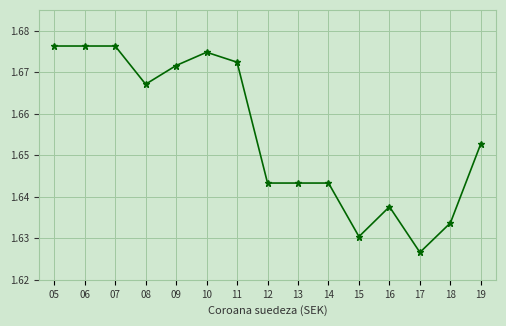

Count the values in the range 1 to 2.

15